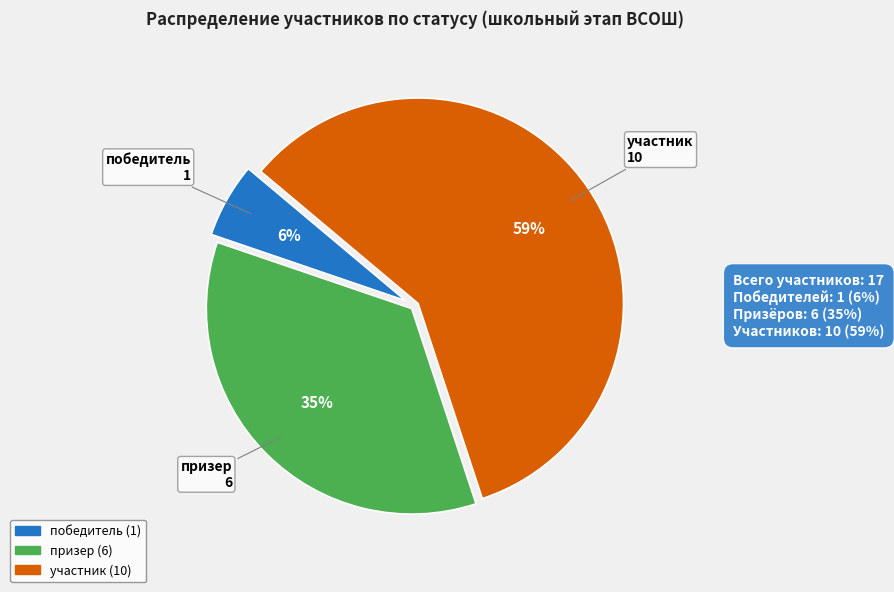

Between участник and призер, which is larger?

участник